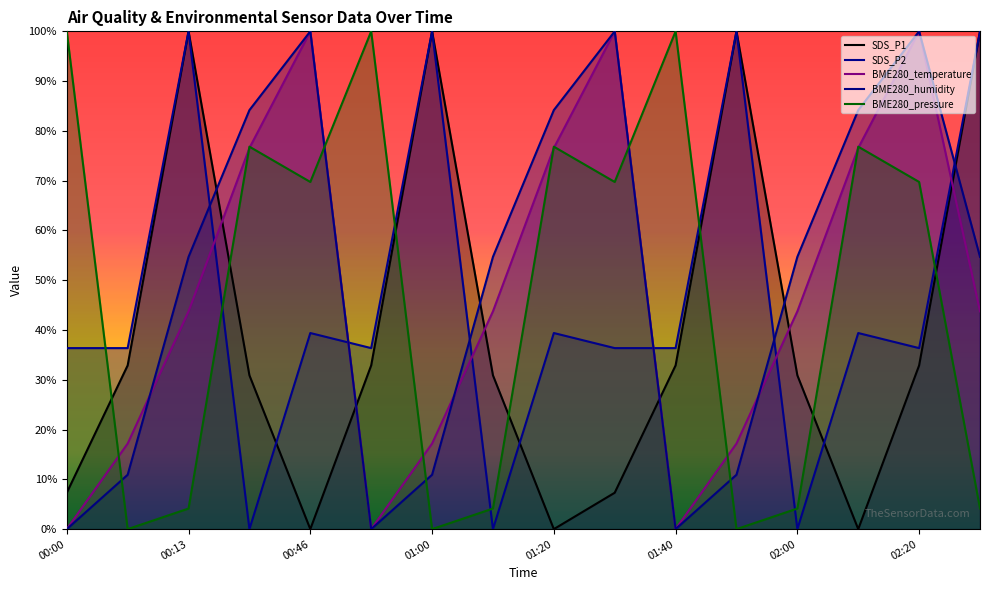

What are all the series names shown in the legend?

SDS_P1, SDS_P2, BME280_temperature, BME280_humidity, BME280_pressure